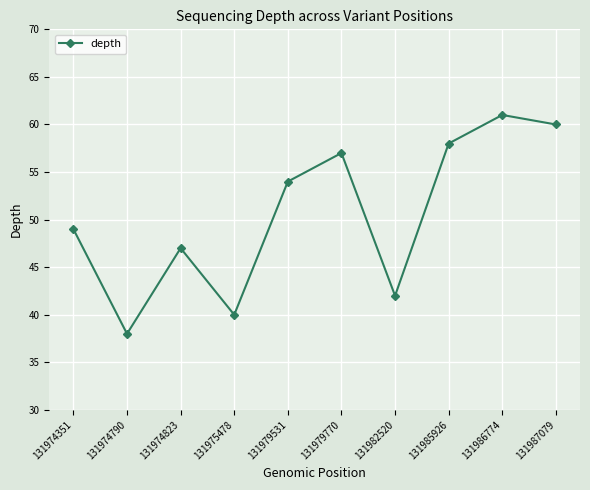

What is the smallest value displayed?

38